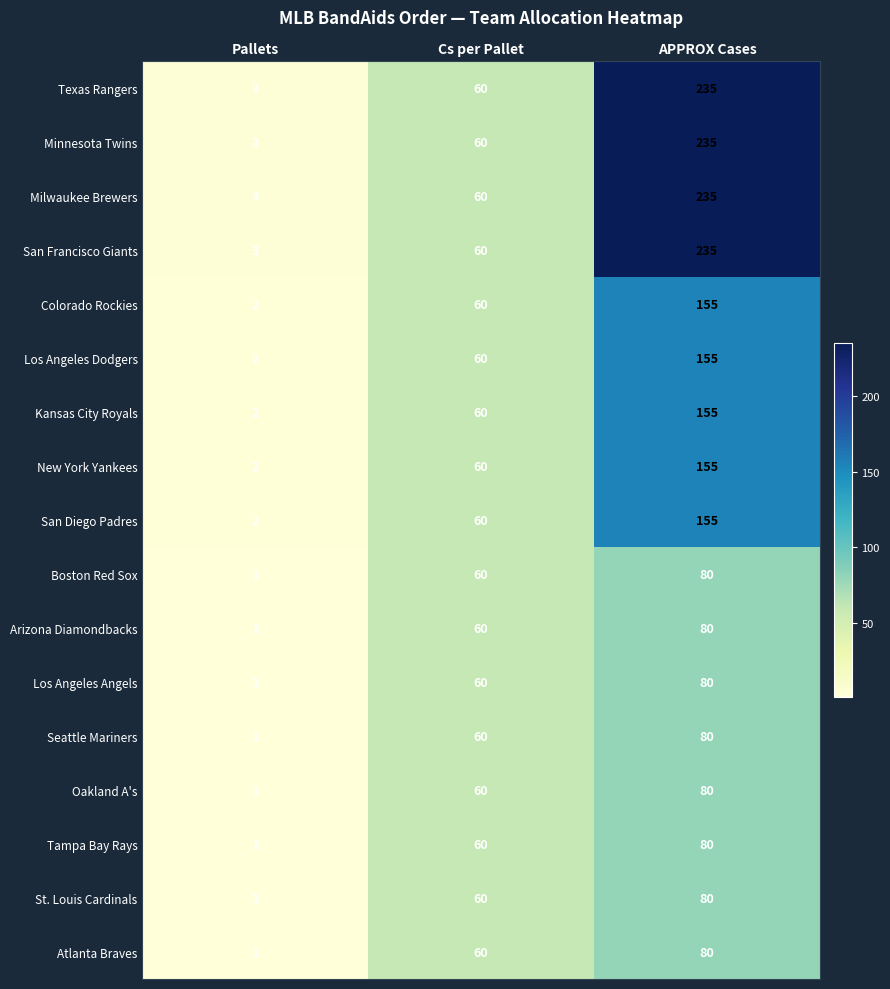

What is the difference between the maximum and minimum values in the Arizona Diamondbacks series?

79